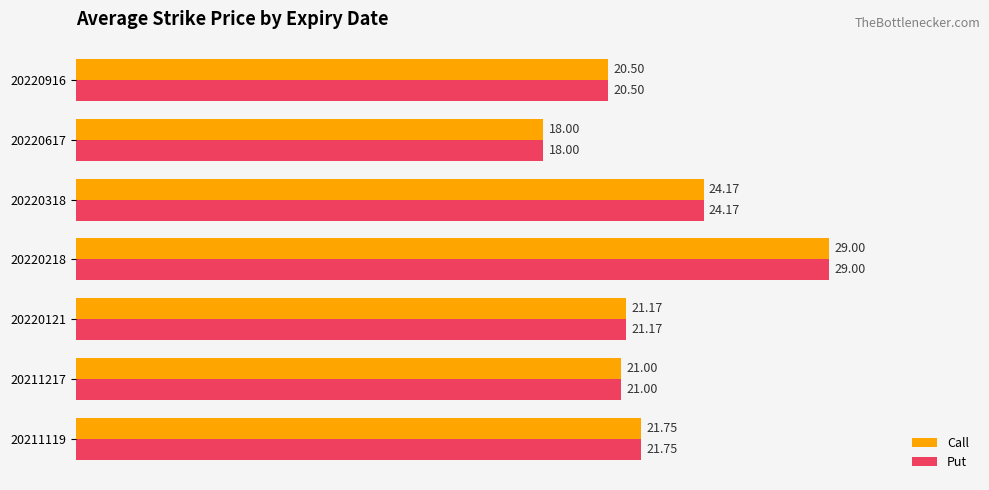

At which category is the sum across all series the highest?

20220218